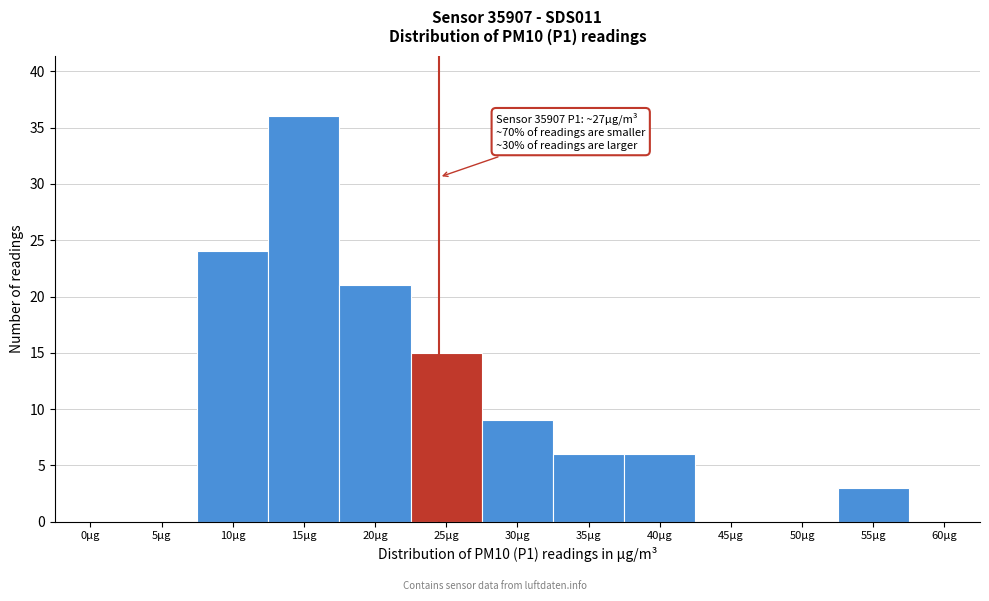

Reading left to right, list all the values displayed in this chart.

0µg=0	5µg=0	10µg=24	15µg=36	20µg=21	25µg=15	30µg=9	35µg=6	40µg=6	45µg=0	50µg=0	55µg=3	60µg=0